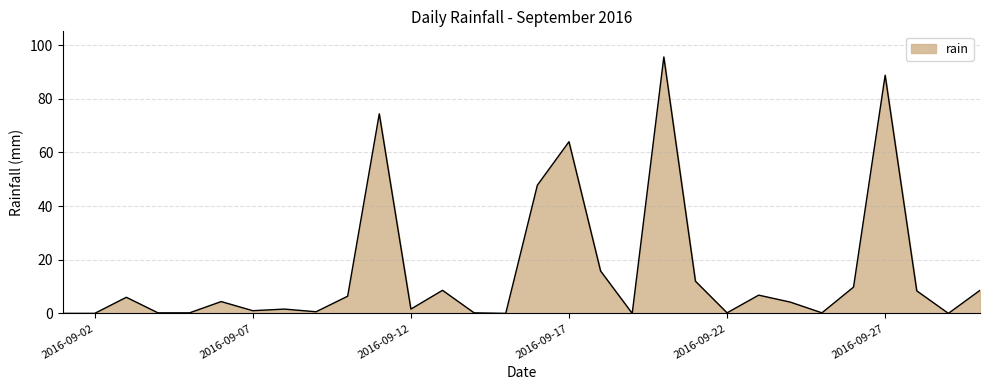

What is the maximum value shown in the chart?

95.6